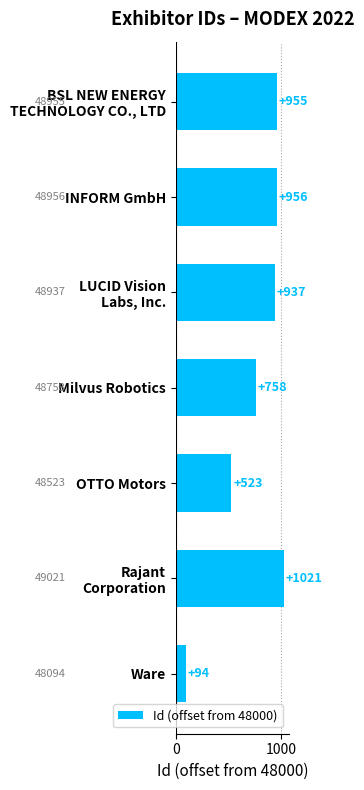

What is the maximum value shown in the chart?

1021